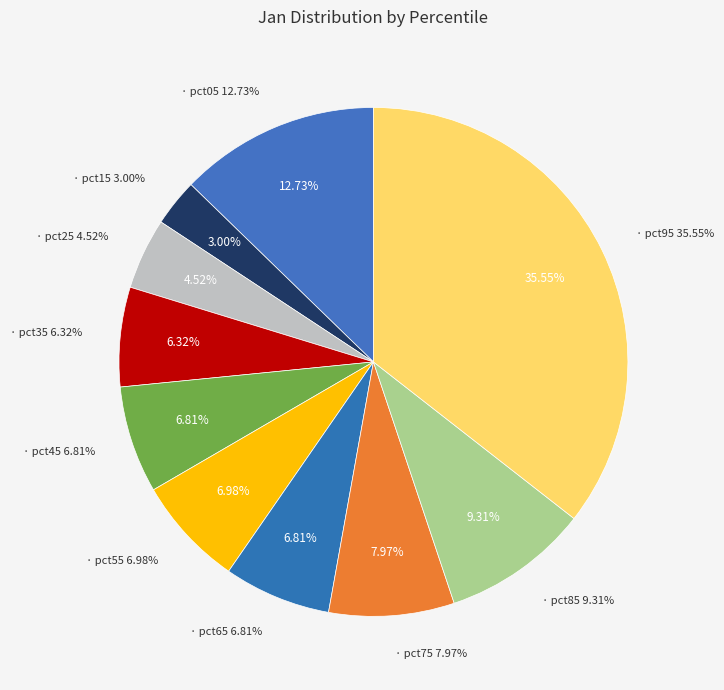

To the nearest percent, what portion does pct05 represent?

13%